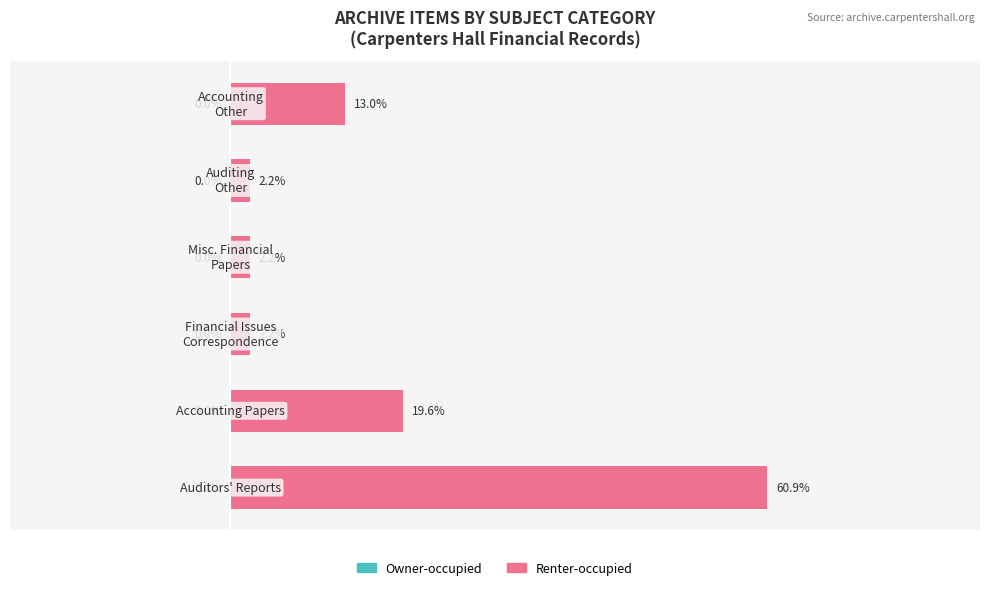

Does the chart contain any negative values?

No